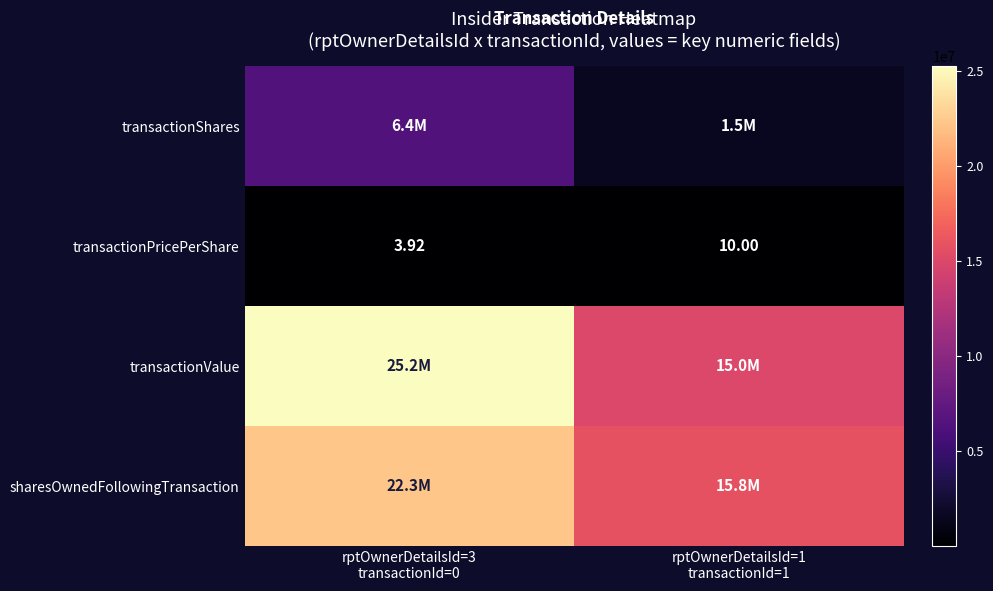

What is the approximate value of transactionShares at rptOwnerDetailsId=3 transactionId=0?

6441326.0